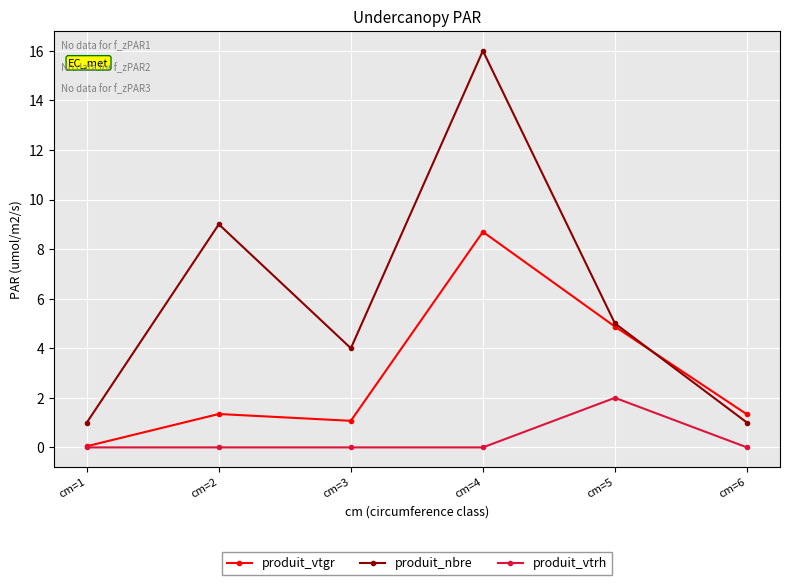

What is the spread (max minus min) of values at cm=4?

16.0